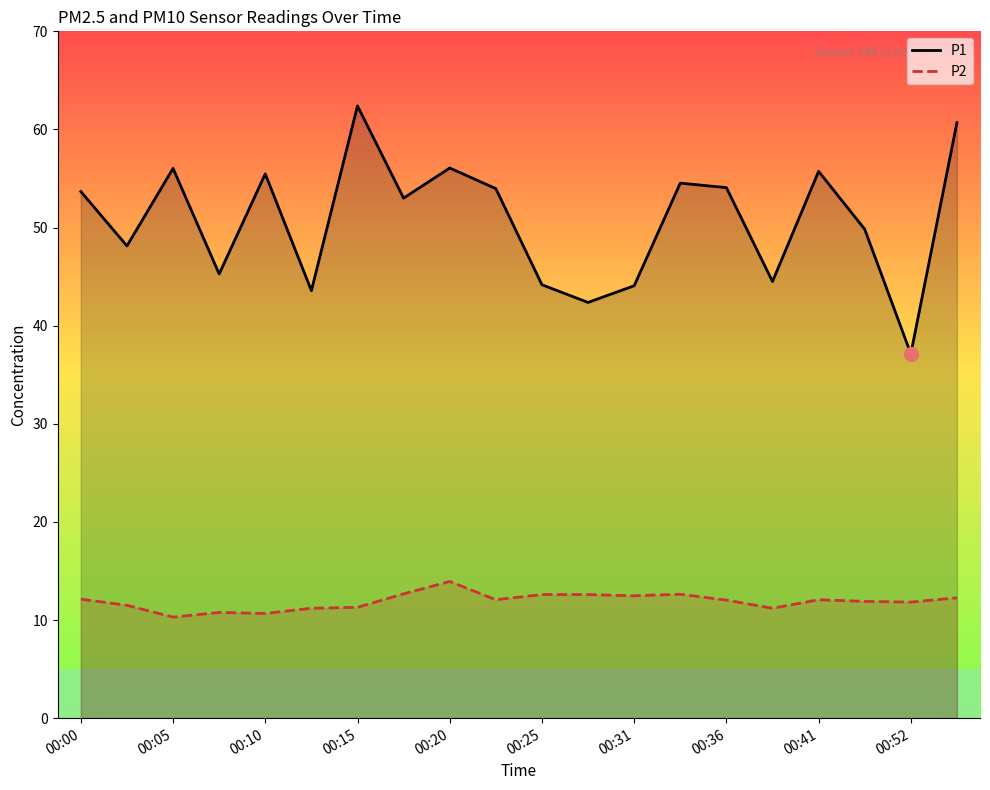

True or false: P1 and P2 cross at least once.

False